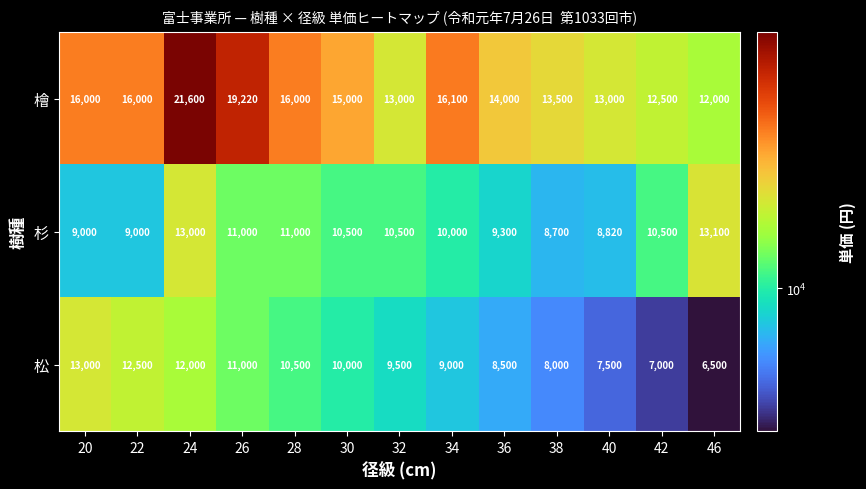

What is the difference between the highest and lowest values at 24?

9600